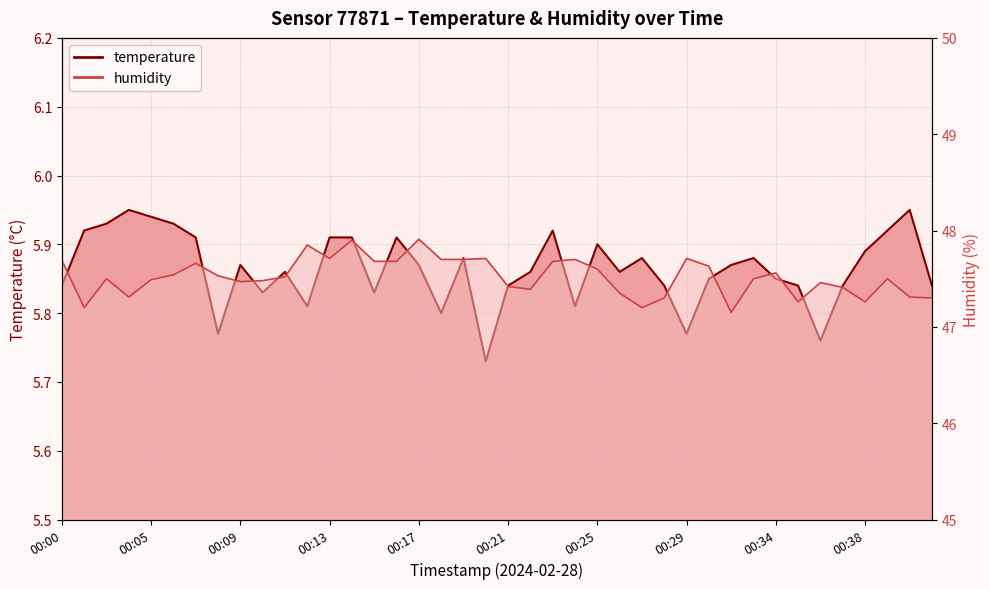

True or false: temperature and humidity cross at least once.

False